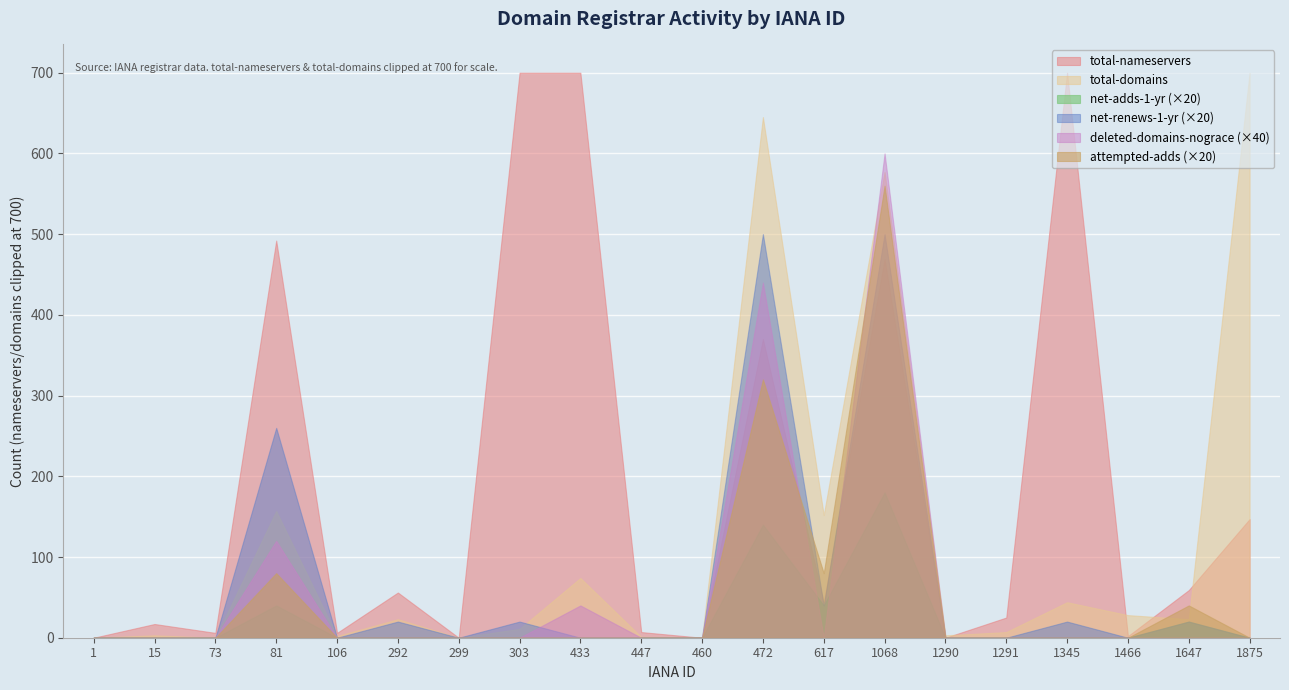

Where is the first local maximum for net-renews-1-yr?

81